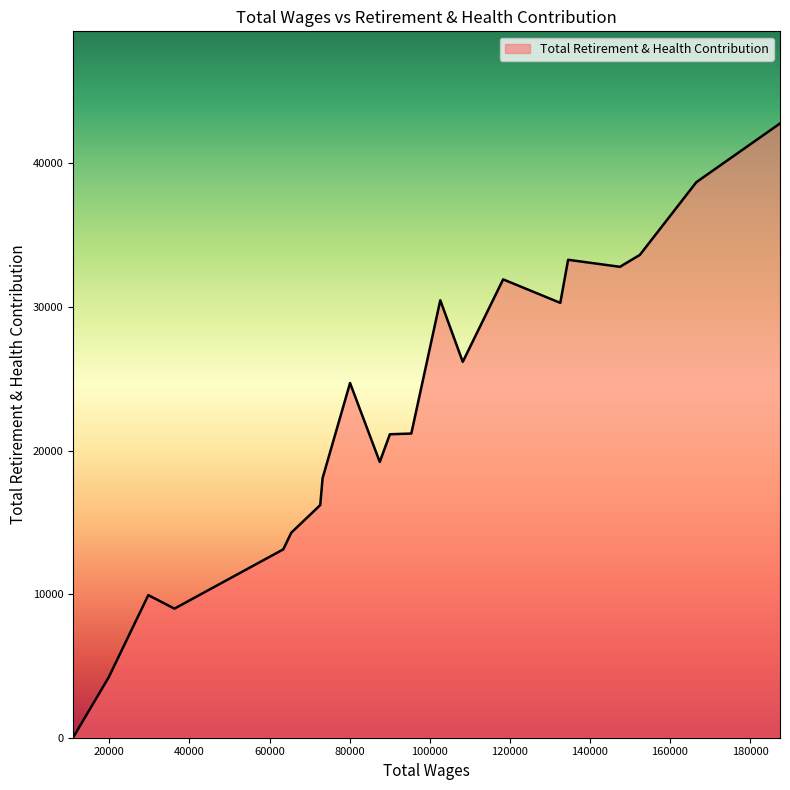

What is the greatest value displayed?

42782